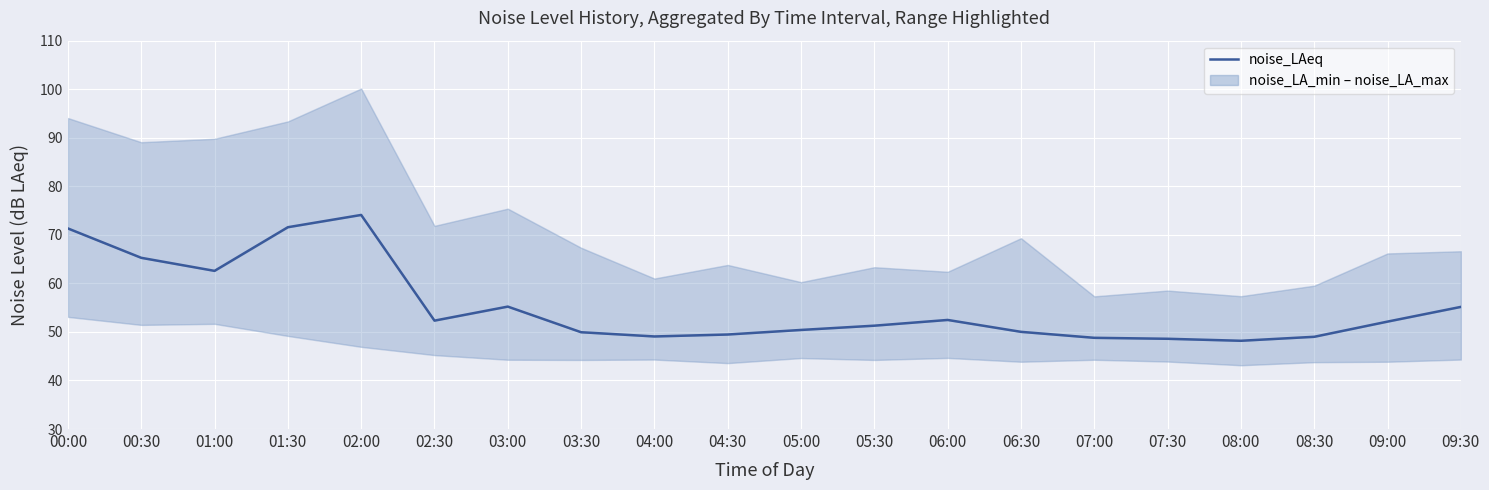

What is the difference between the values at 09:30 and 07:00?

6.4